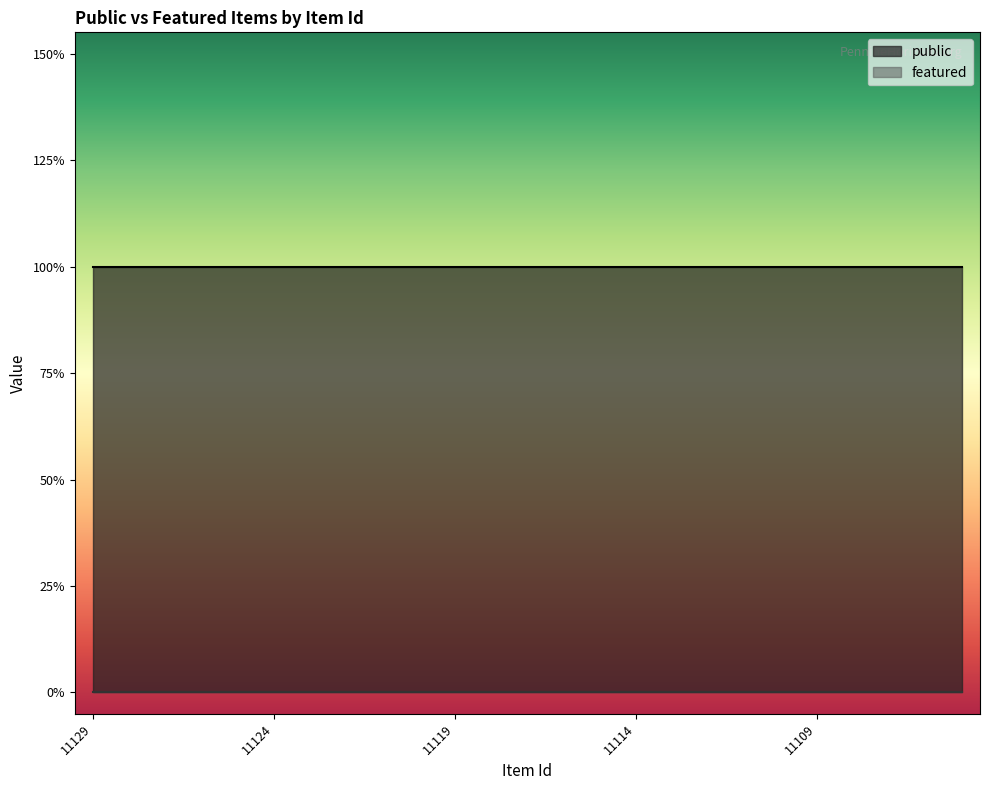

What is the maximum value shown in the chart?

1